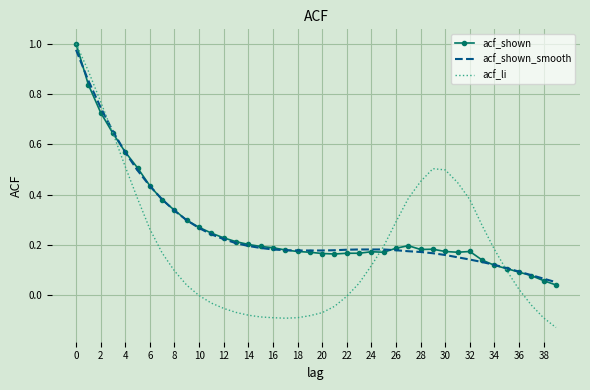

Which series has the widest spread of values?

acf_li